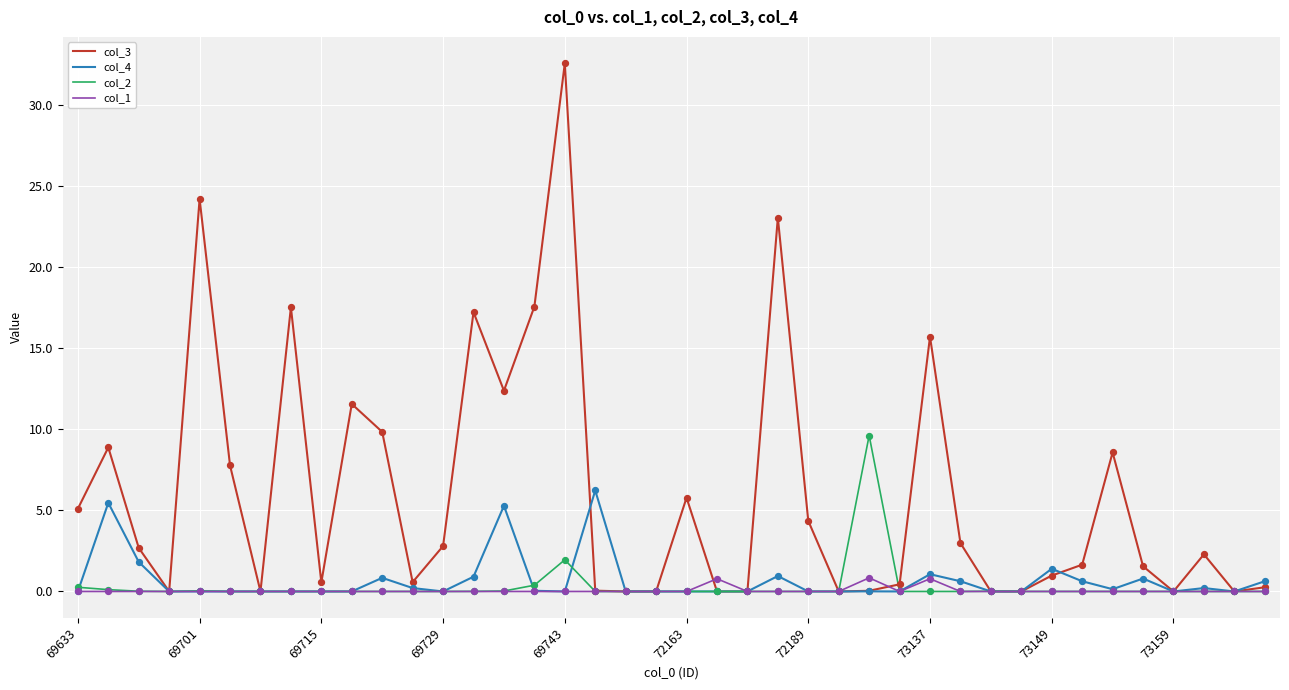

List the series in order of their peak value, lowest first.

col_1, col_4, col_2, col_3